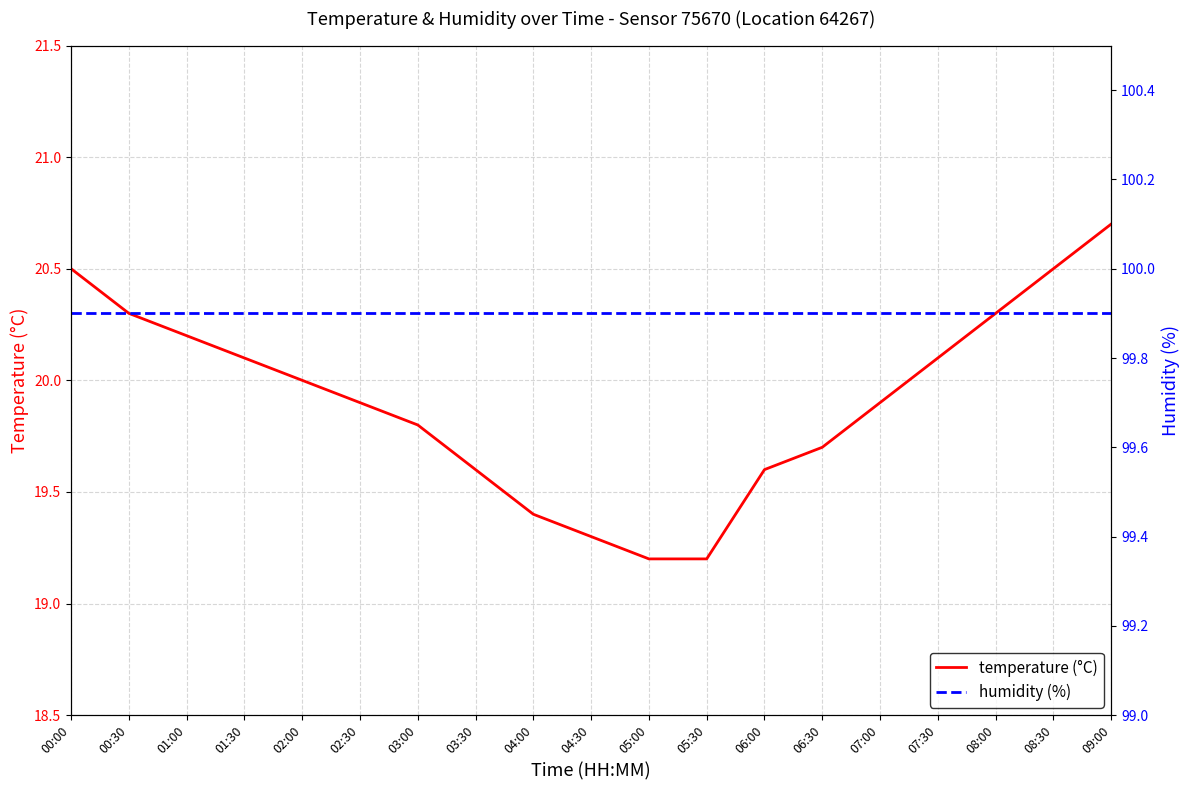

Is it true that humidity (%) equals 99.9 at 01:00?

True